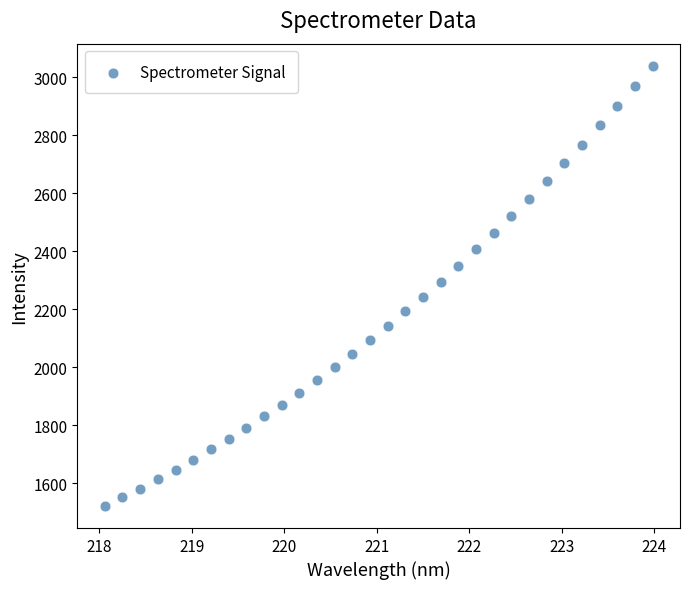

What is the range of X values (max minus min)?

5.9